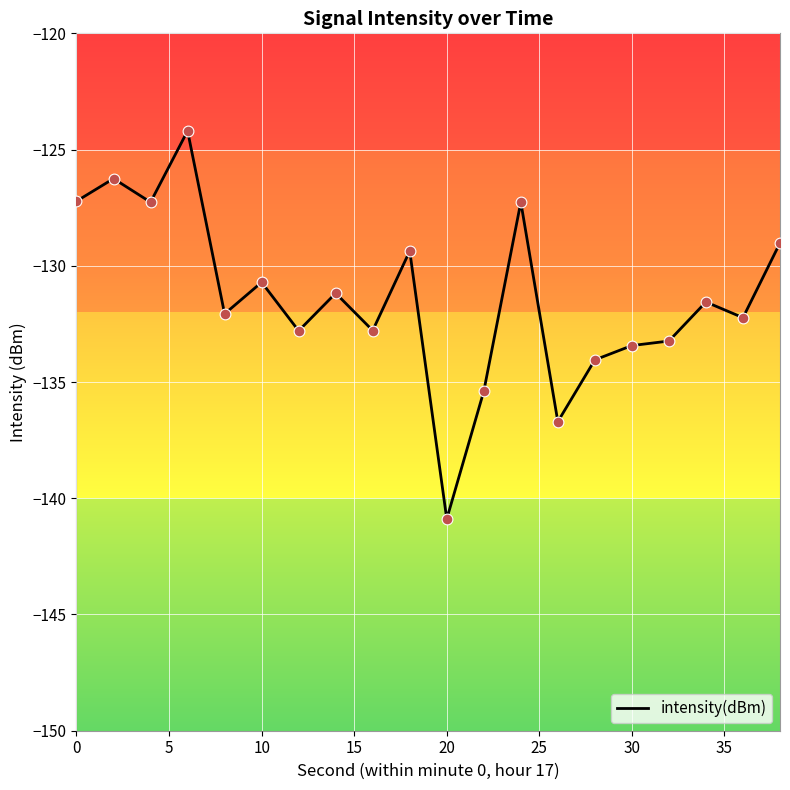

What is the minimum value shown in the chart?

-140.9